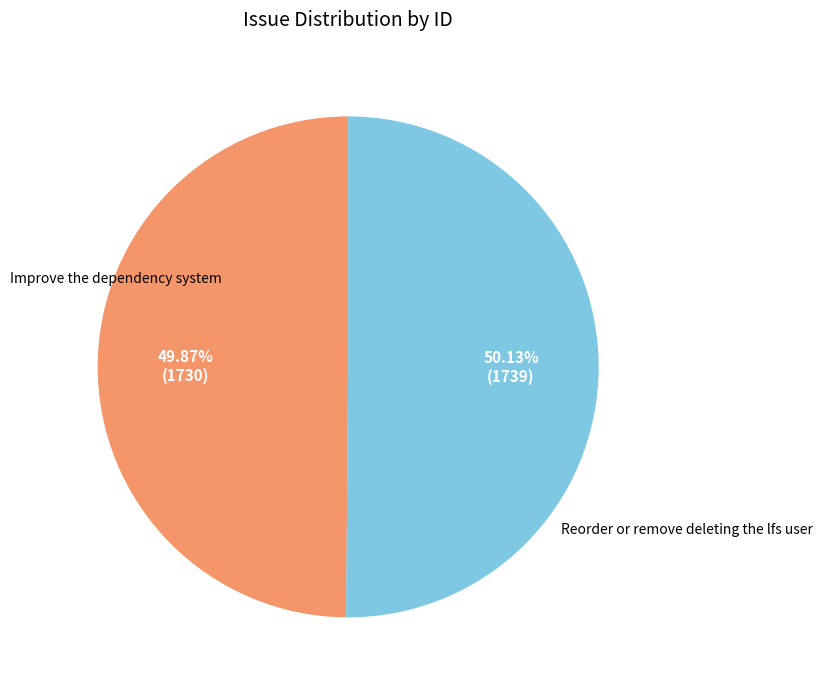

Is there a majority slice in this chart?

Yes